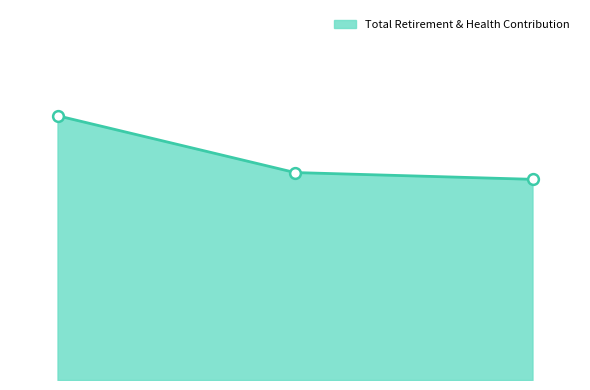

How many lines are shown in the chart?

1